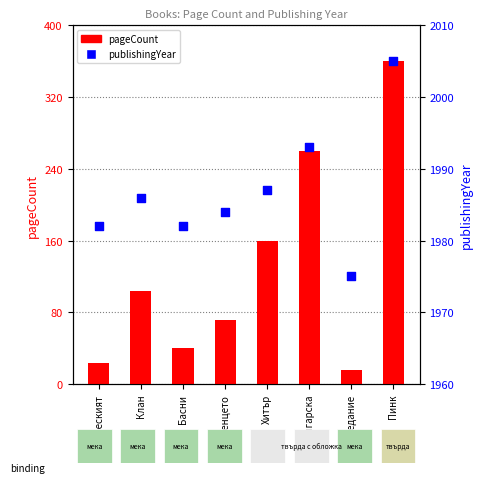

Which series contains the lowest Y value?

pageCount